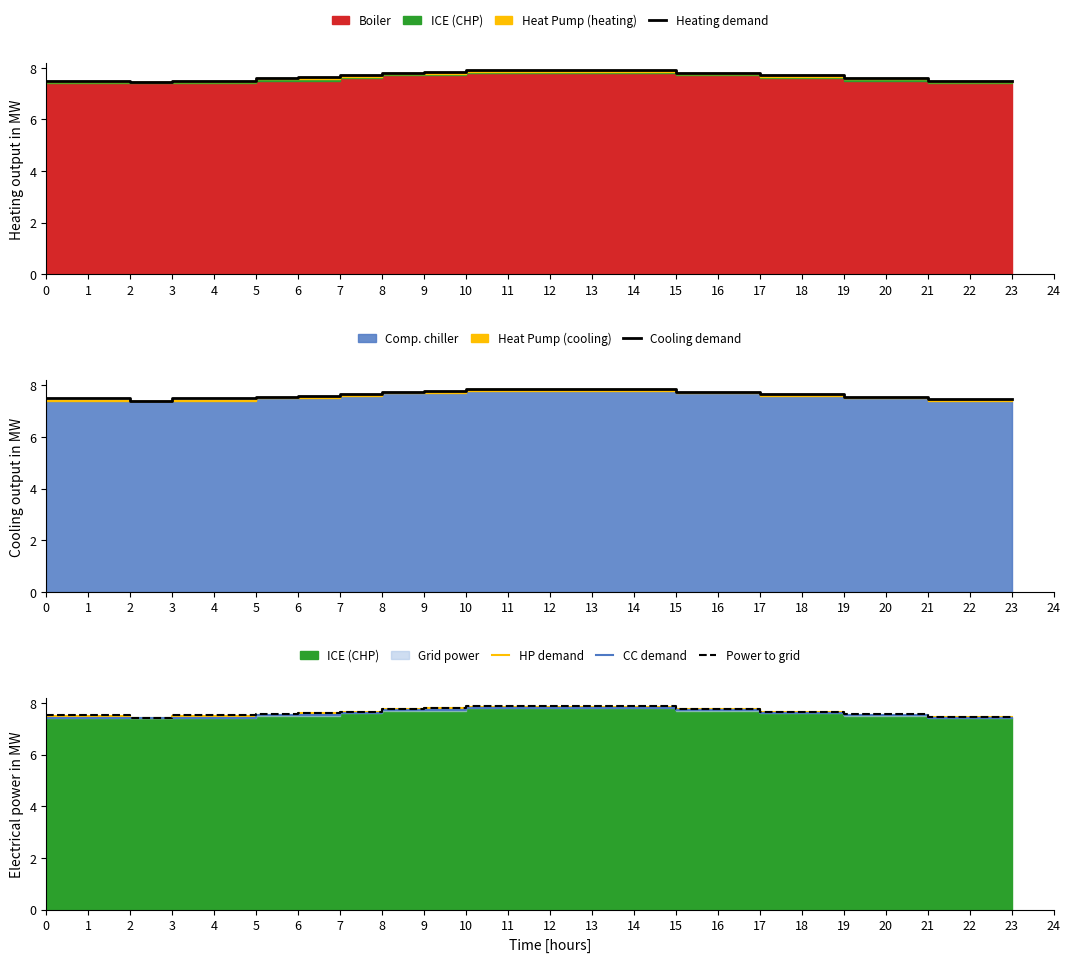

What is the difference between the highest and lowest values at 10?

0.1